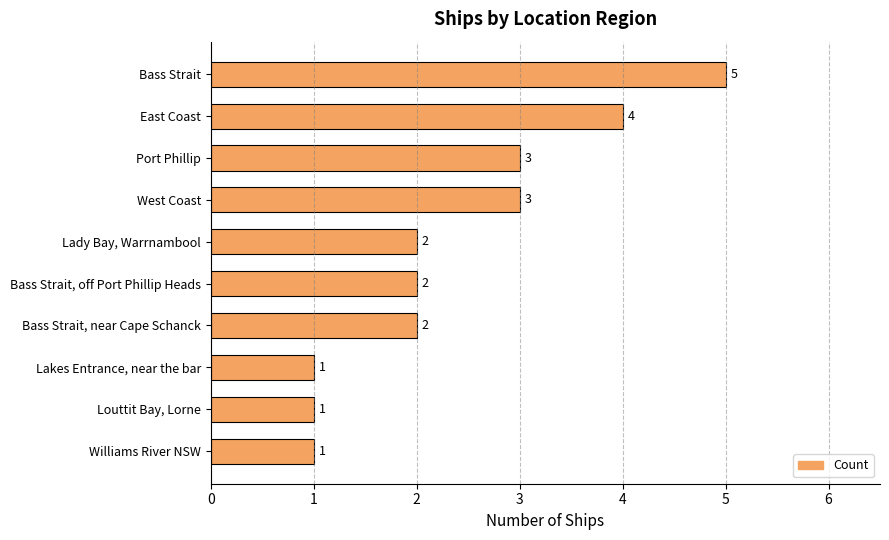

How many values are below 2?

3